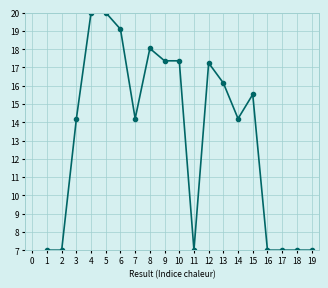

What is the ratio of the value at 14 to the value at 9?

0.8